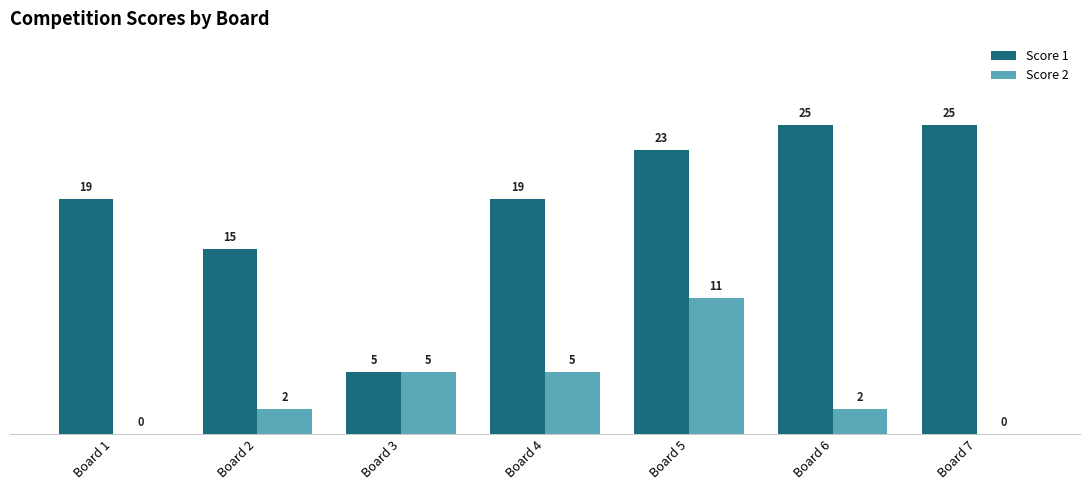

The Score 2 series shows 11 at Board 5. True or false?

True